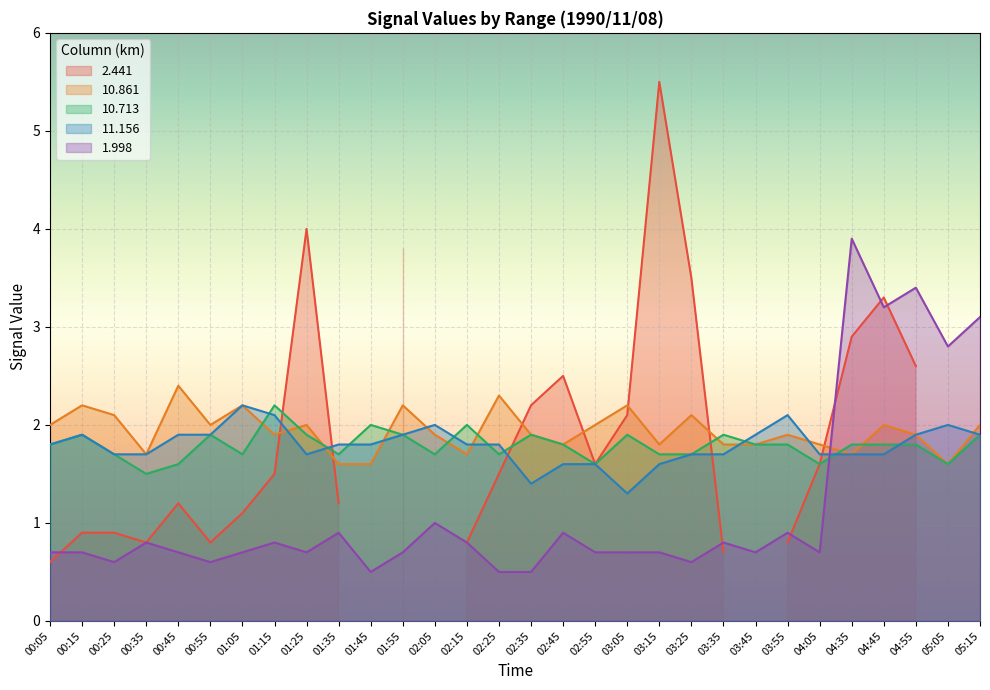

How many interior local peaks does the 10.861 series have?

10